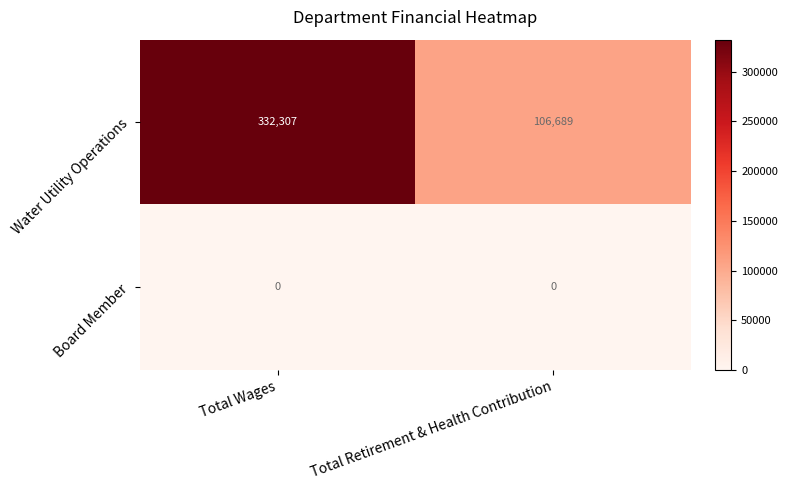

What value does the Water Utility Operations series have at Total Retirement & Health Contribution?

106689